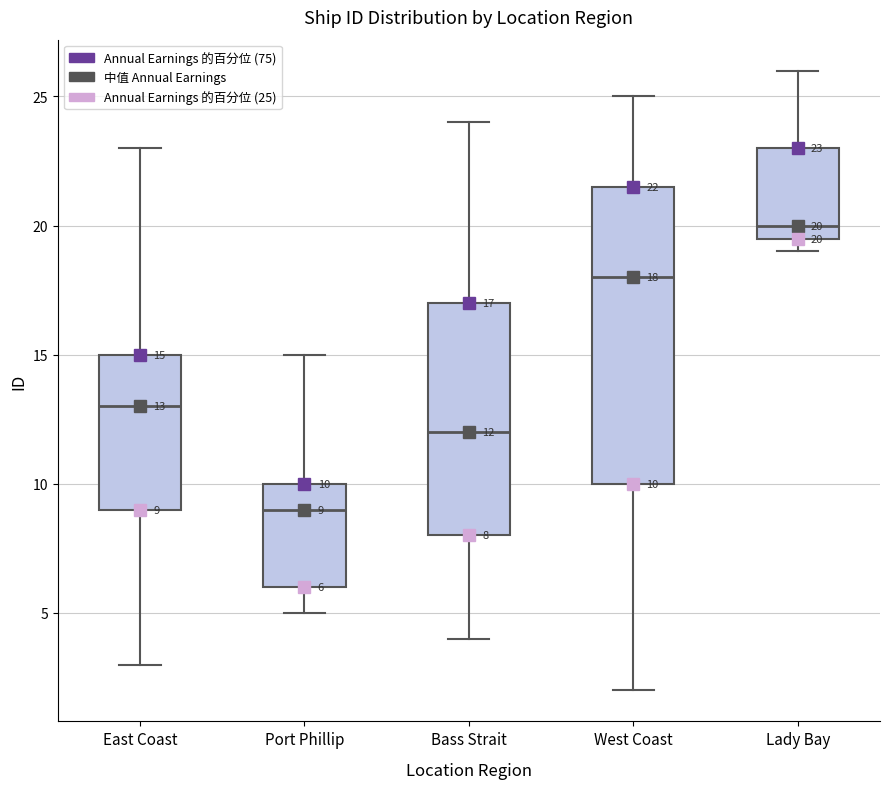

Which box's median line is the lowest?

Port Phillip